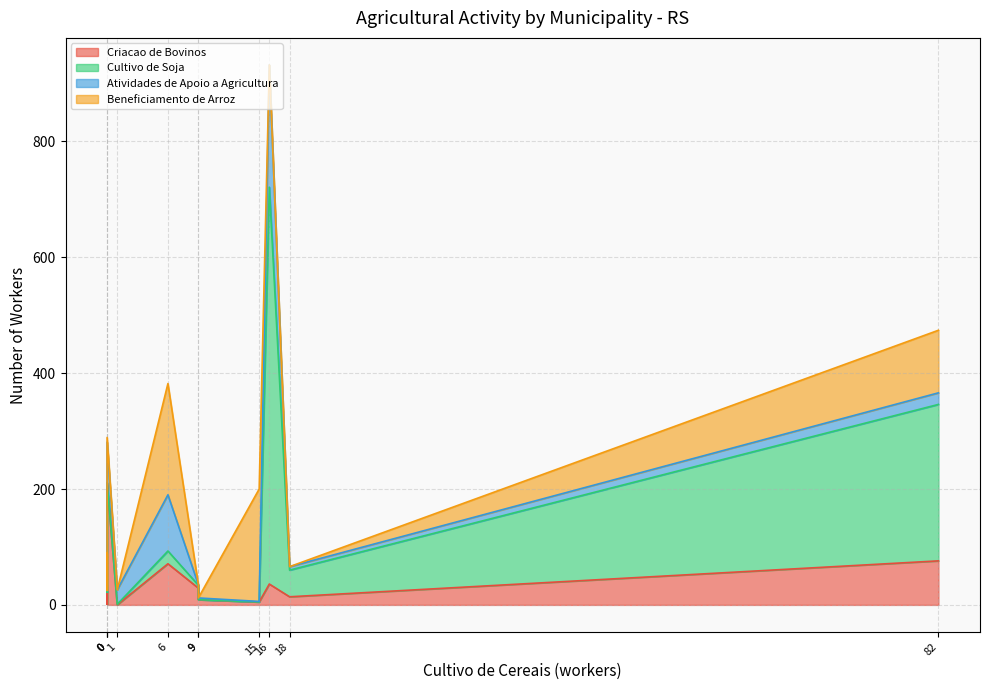

Does the chart display data point markers on the line(s)?

No